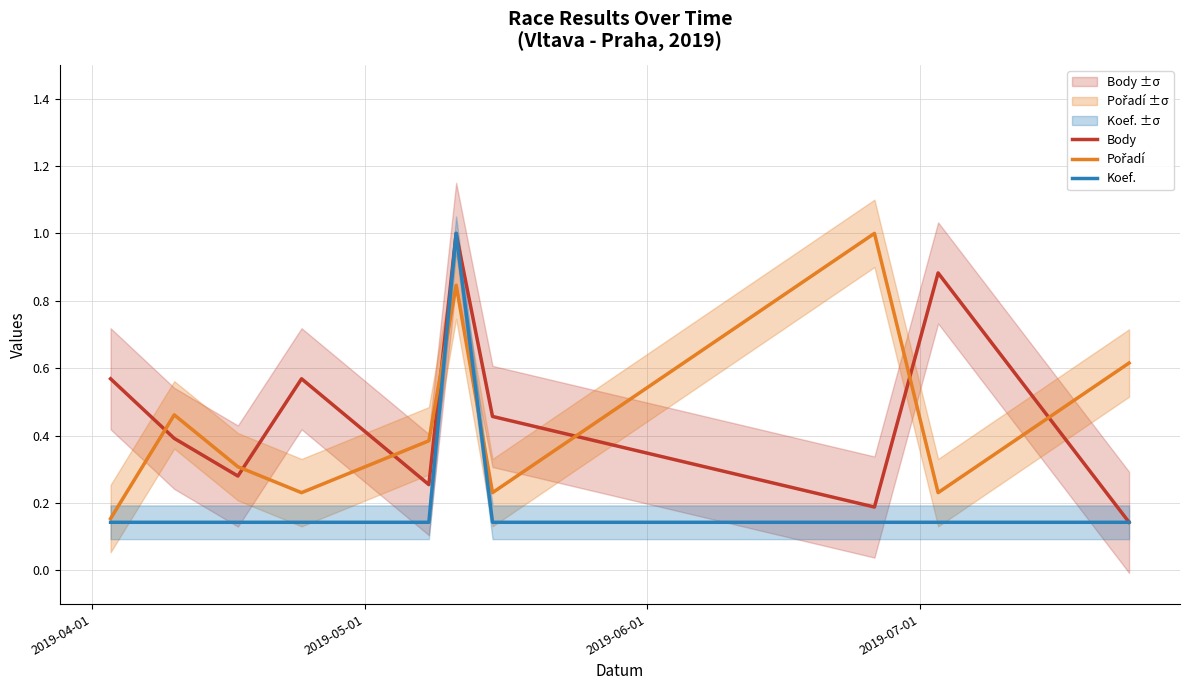

What is the greatest value displayed?

1.0